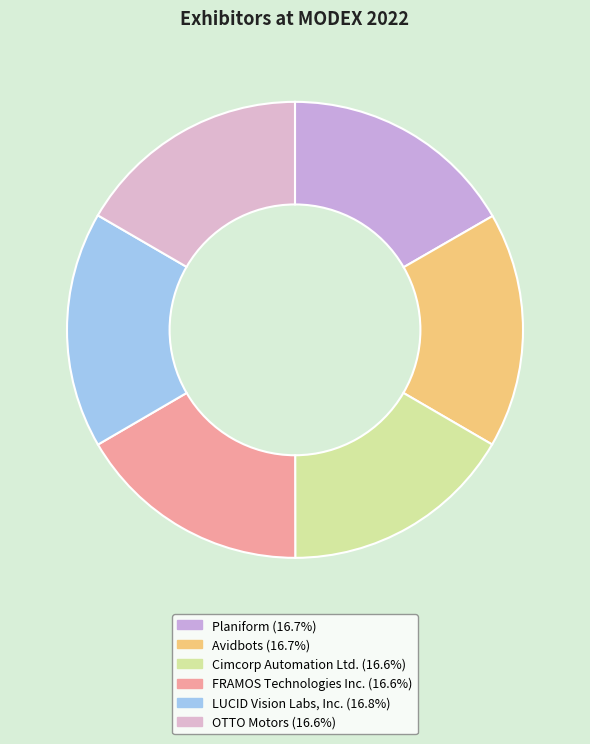

Is the sum of Avidbots and OTTO Motors greater than half?

No